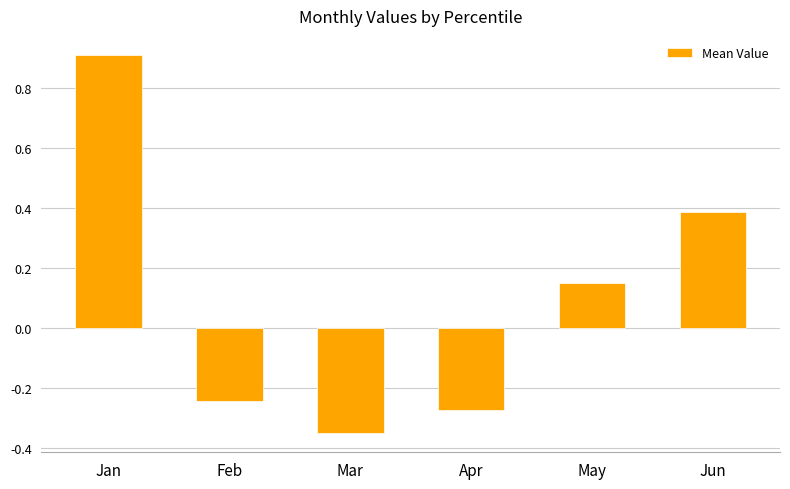

How many data points are less than 0?

3